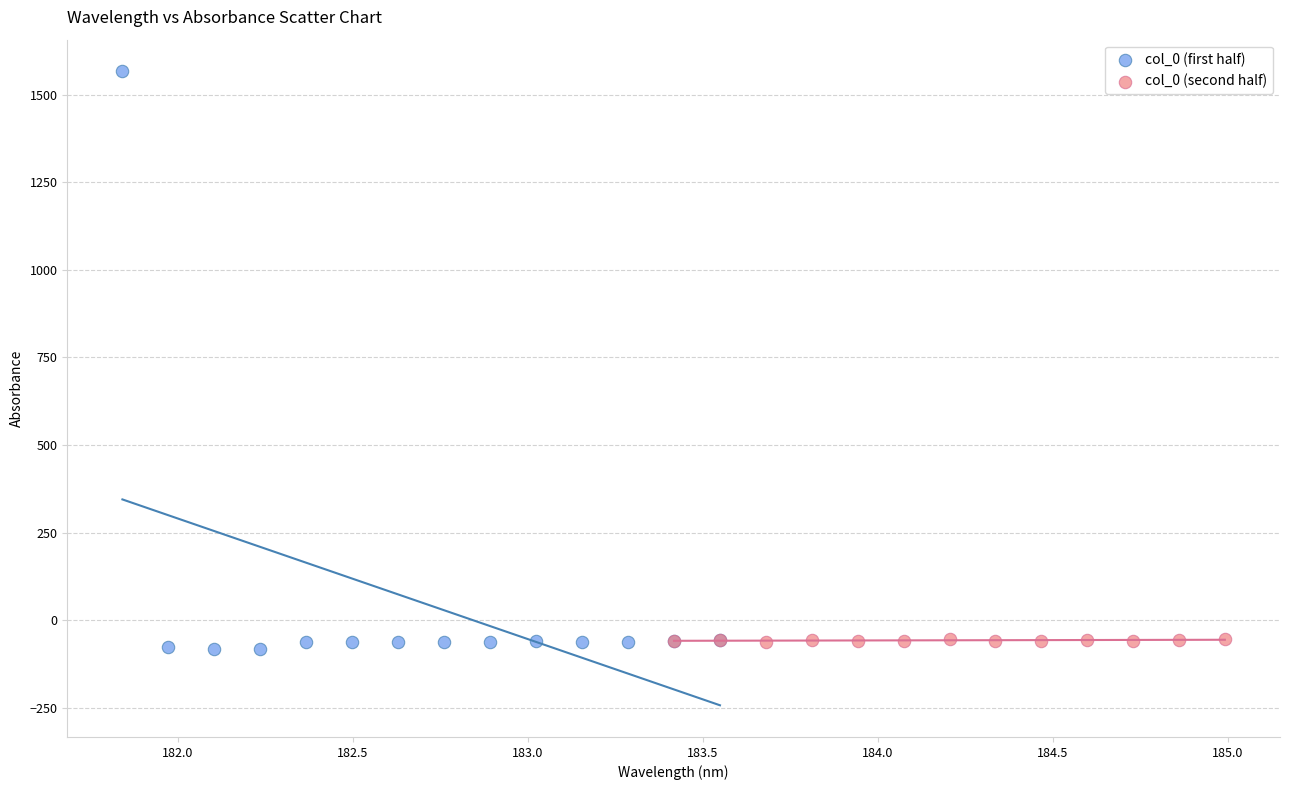

Which series has the largest Y range (max minus min)?

col_0 (first half)